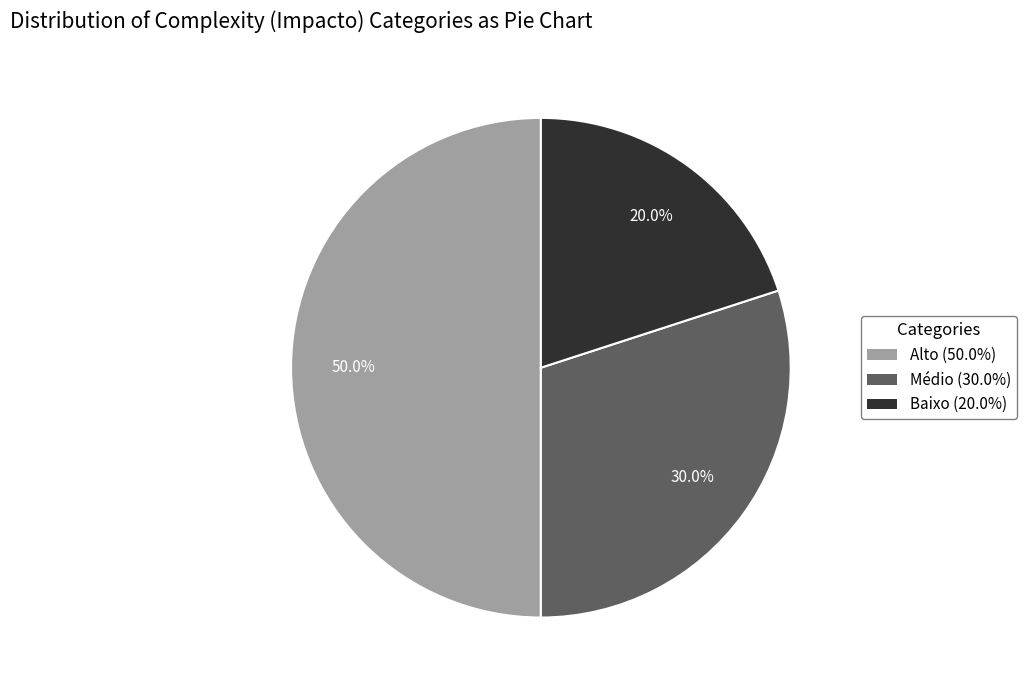

What percentage is the Alto slice, to the nearest percent?

50%